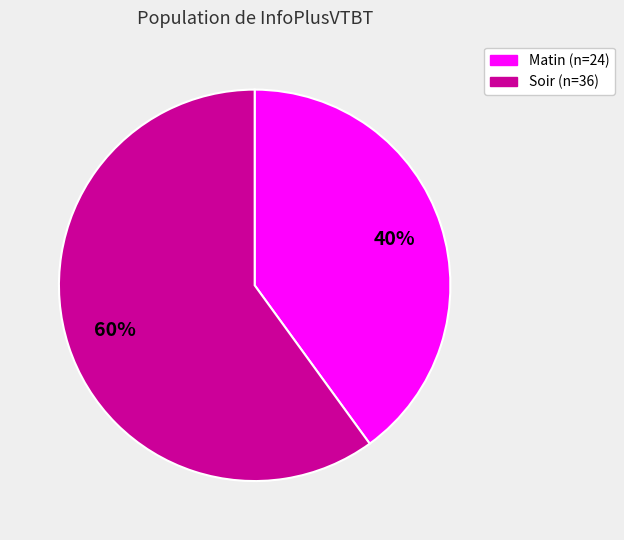

Count the number of slices in the pie.

2